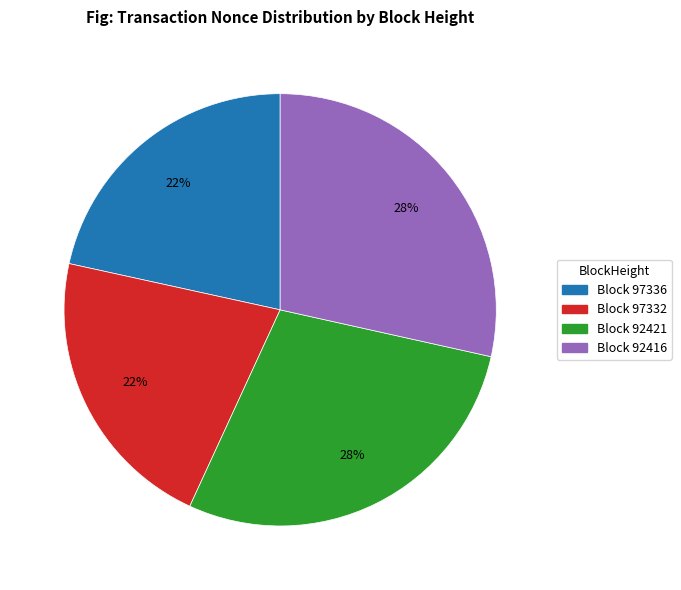

To the nearest percent, what is the average slice percentage?

25%